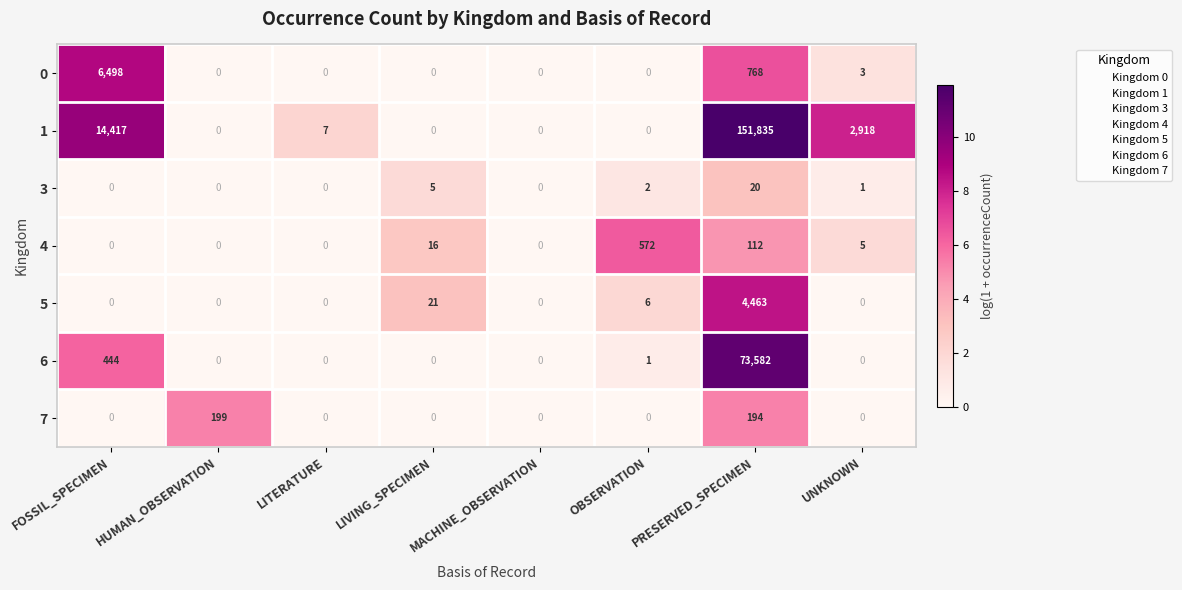

The value of 0 at OBSERVATION is 0. True or false?

True